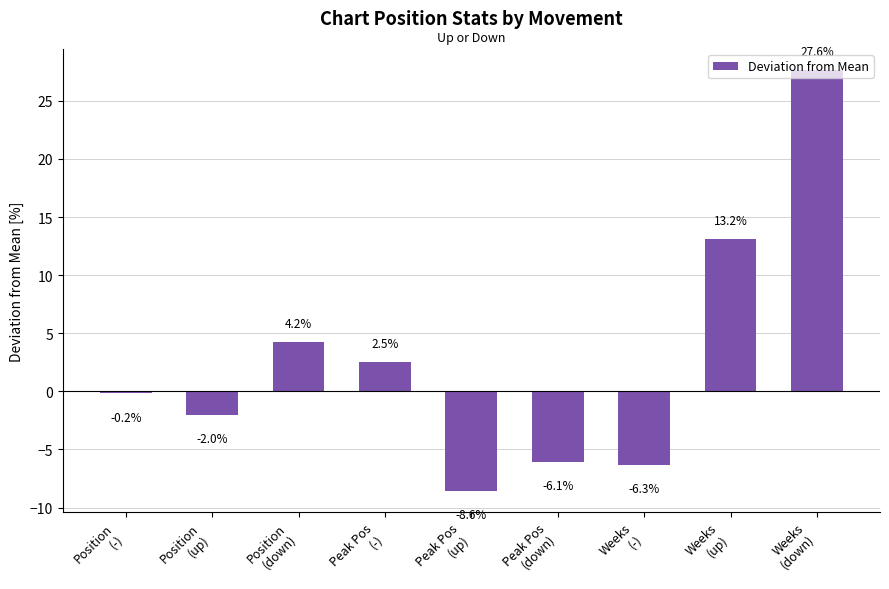

The value at Peak Pos
(up) is -8.6. True or false?

True